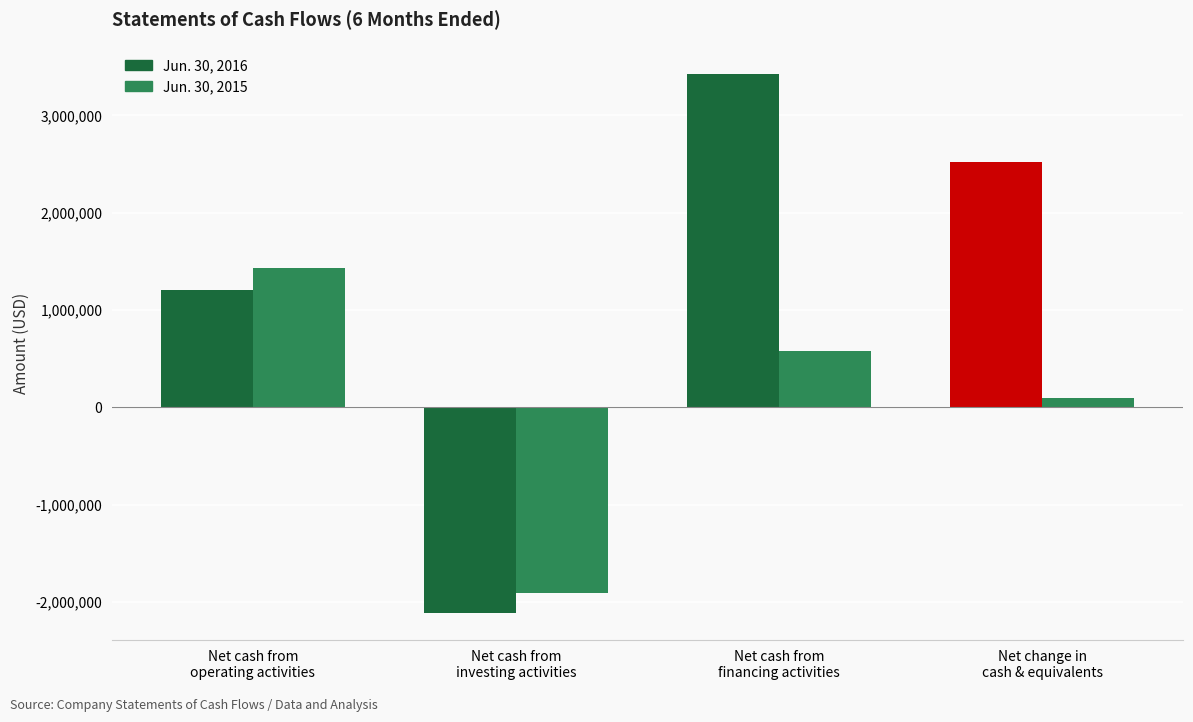

The Jun. 30, 2015 series shows -3243425 at Net cash from
investing activities. True or false?

False